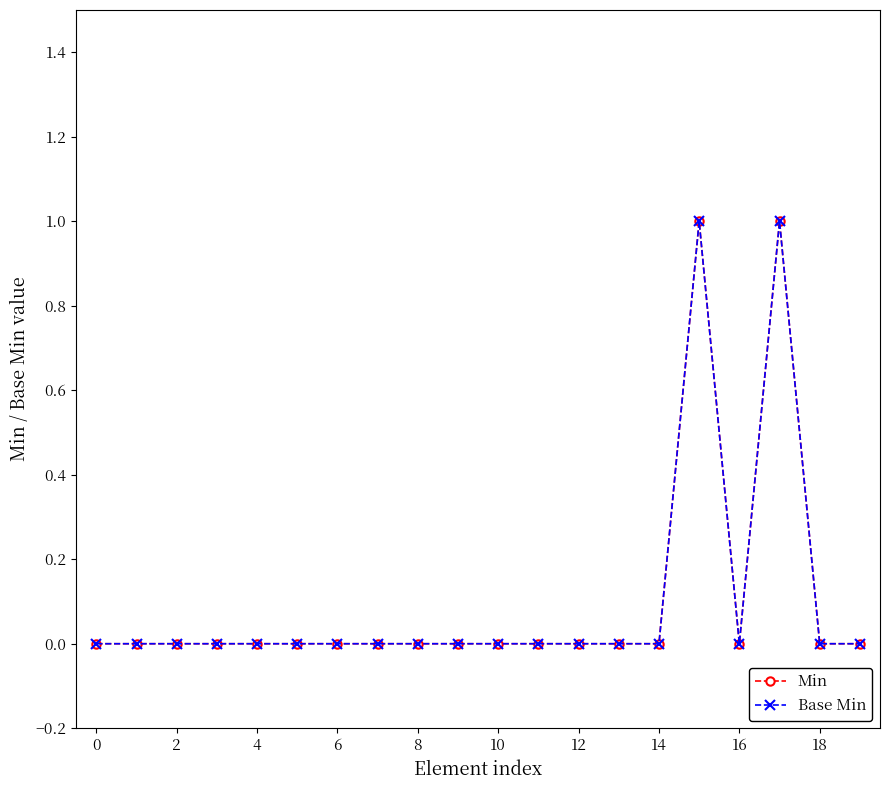

Does the chart display data point markers on the line(s)?

Yes